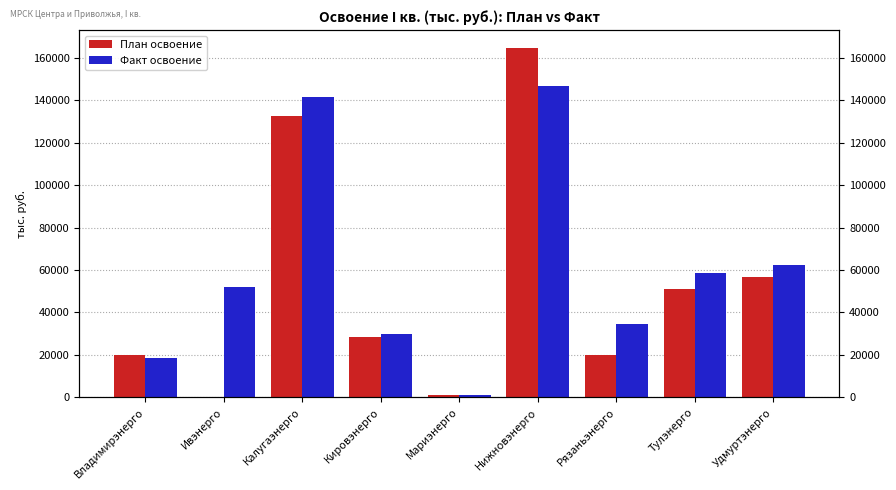

The План освоение series shows 14.4 at Ивэнерго. True or false?

True